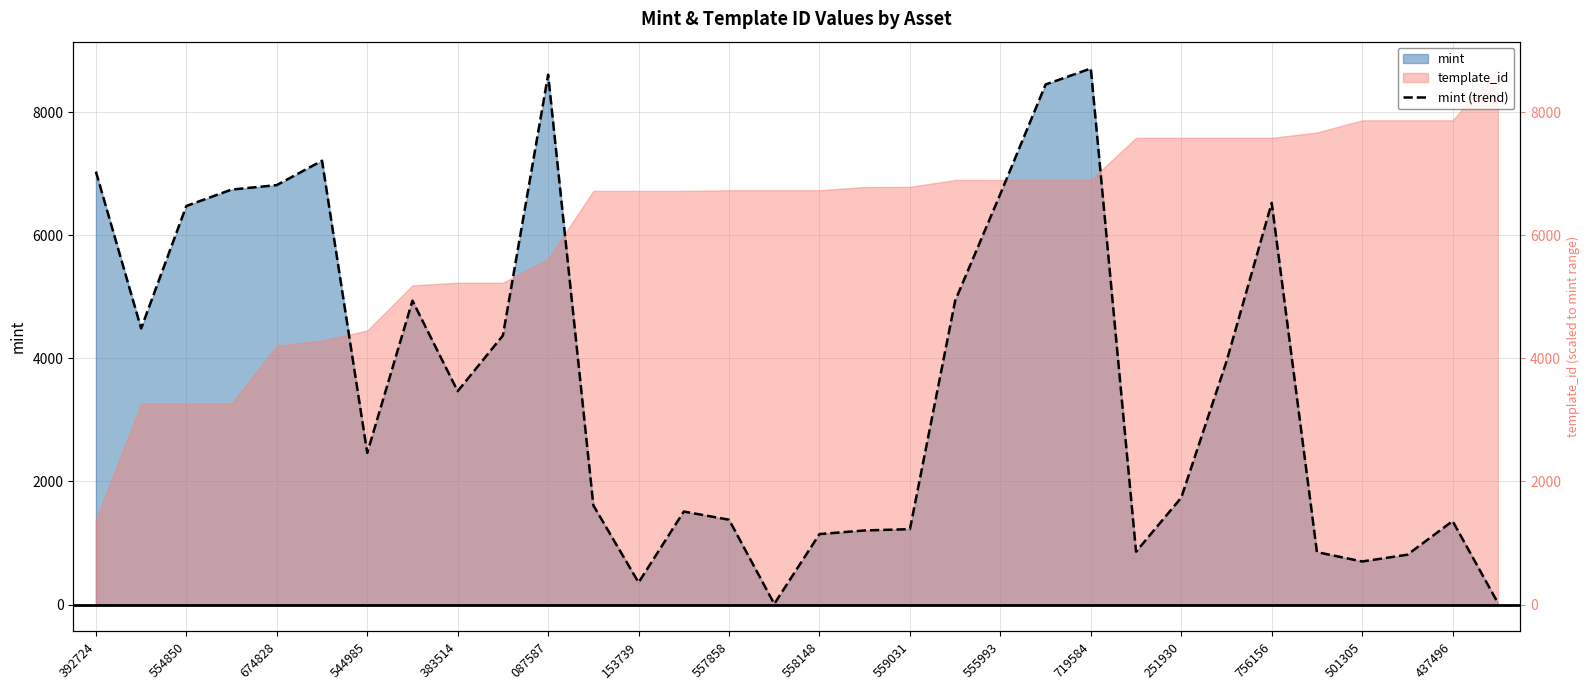

How many lines are shown in the chart?

1